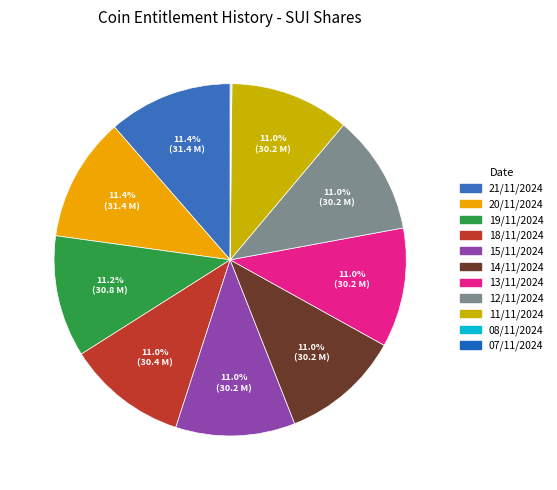

Rank the categories by value from lowest to highest.

08/11/2024, 07/11/2024, 15/11/2024, 14/11/2024, 13/11/2024, 12/11/2024, 11/11/2024, 18/11/2024, 19/11/2024, 21/11/2024, 20/11/2024